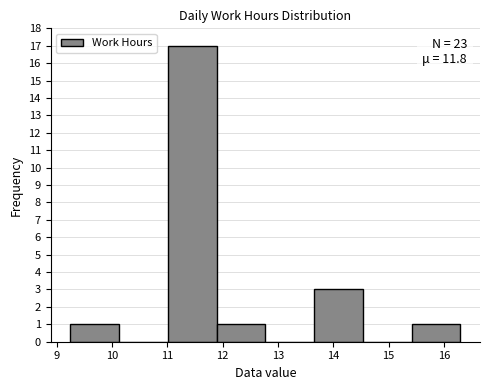

Which range on the x-axis has the tallest bar?

11.0 to 11.9